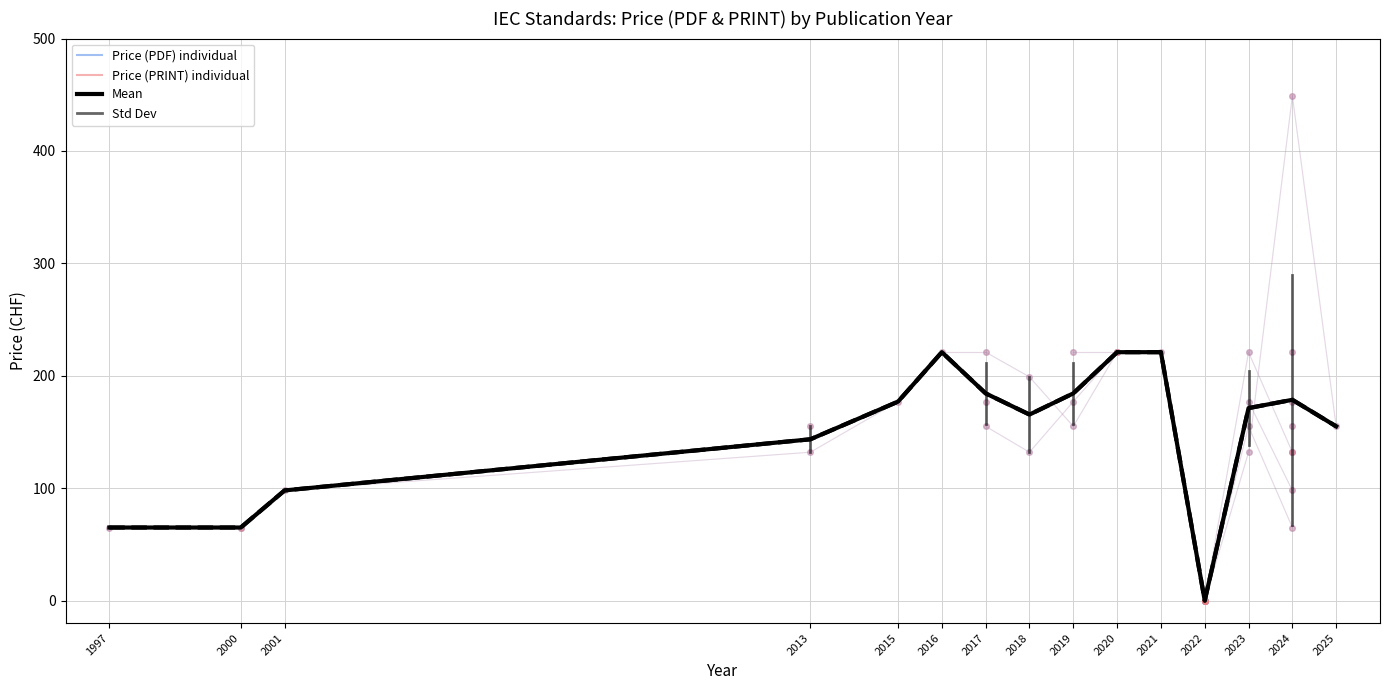

Does the chart display data point markers on the line(s)?

No